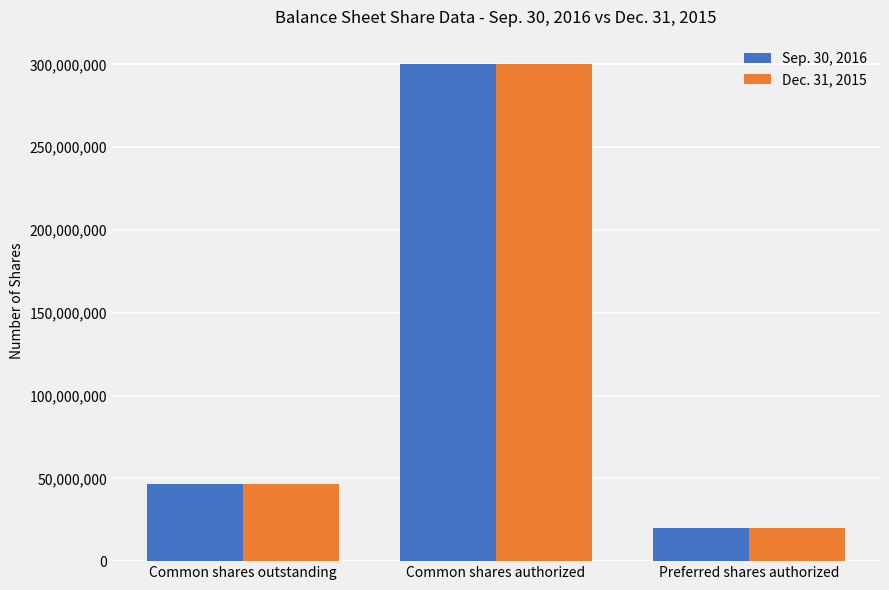

At how many categories does at least one series exceed 60996591?

1